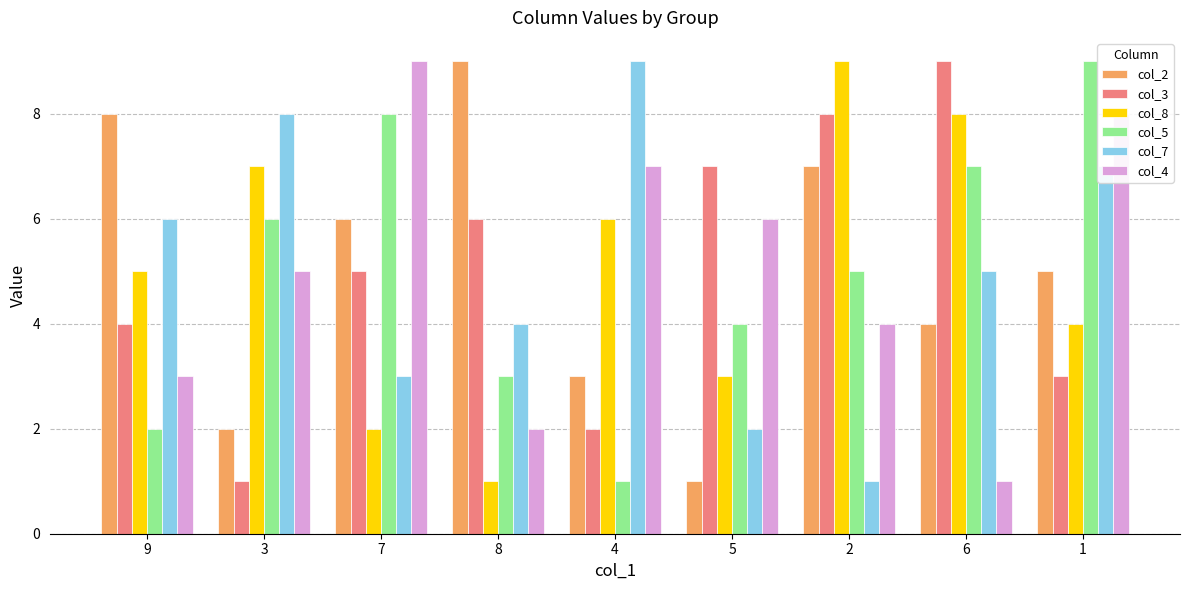

What is the maximum value shown in the chart?

9